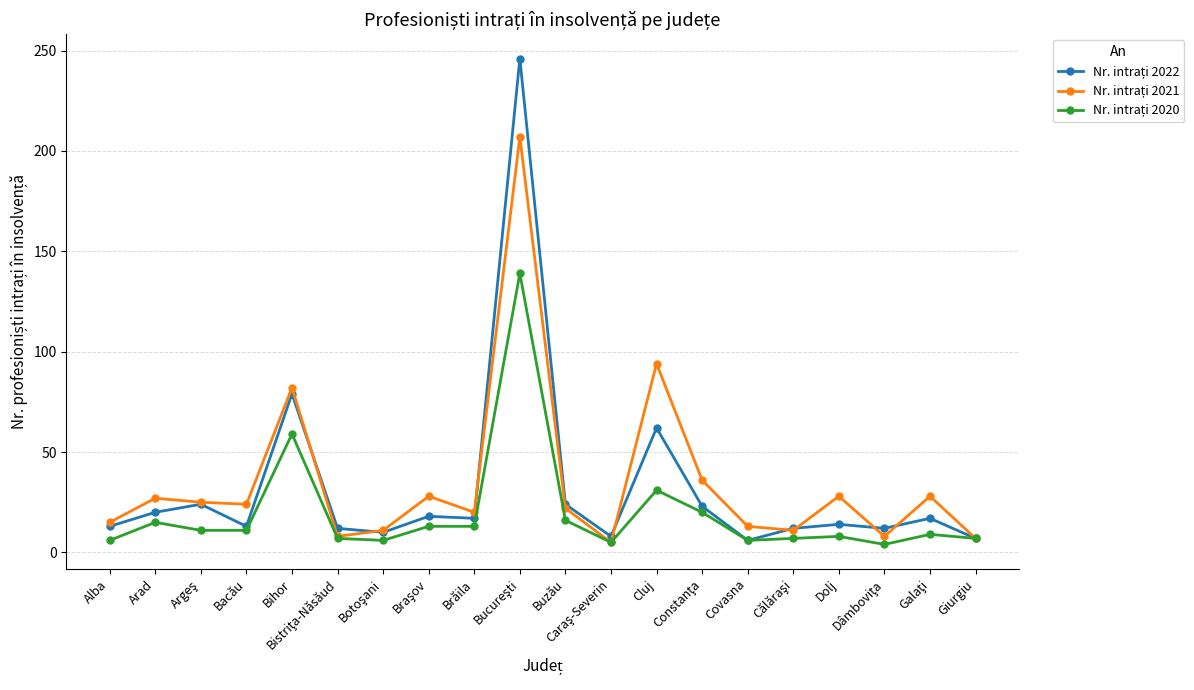

What is the greatest value displayed?

246